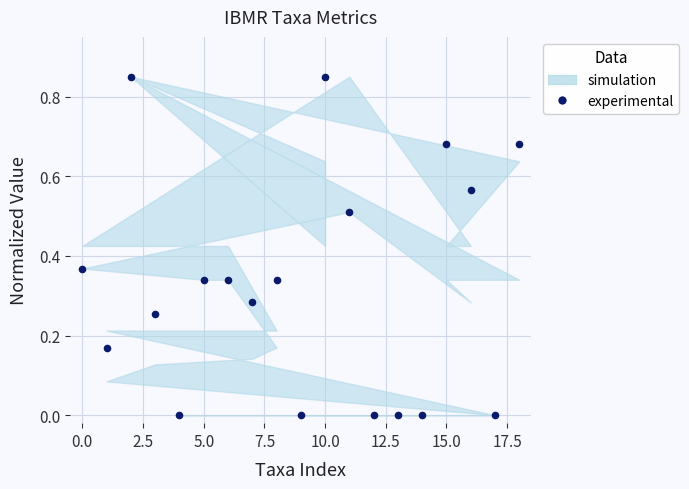

What is the range of X values (max minus min)?

18.0